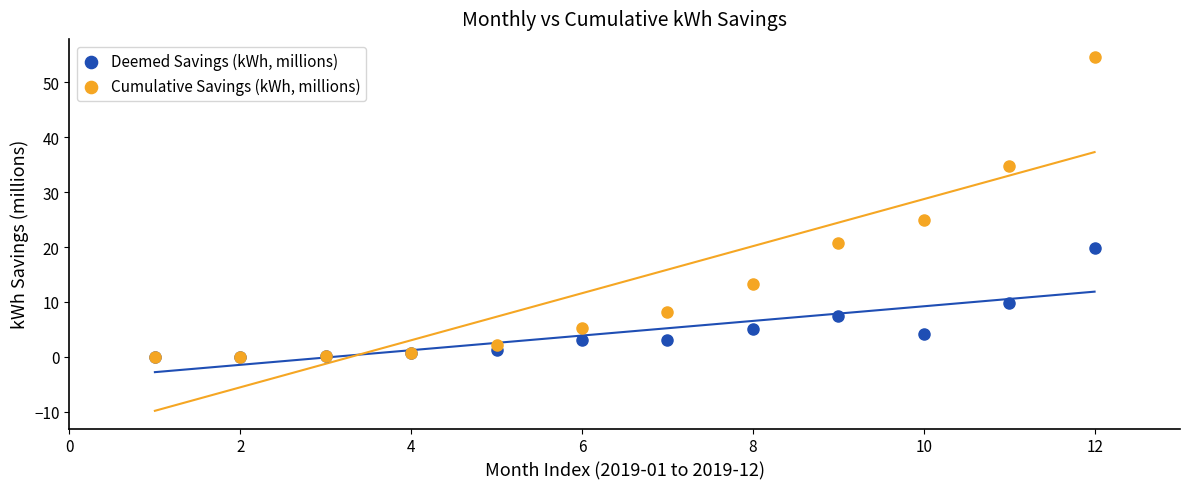

In the Cumulative Savings (kWh, millions) series, what Y value is closest to 27?

25.0